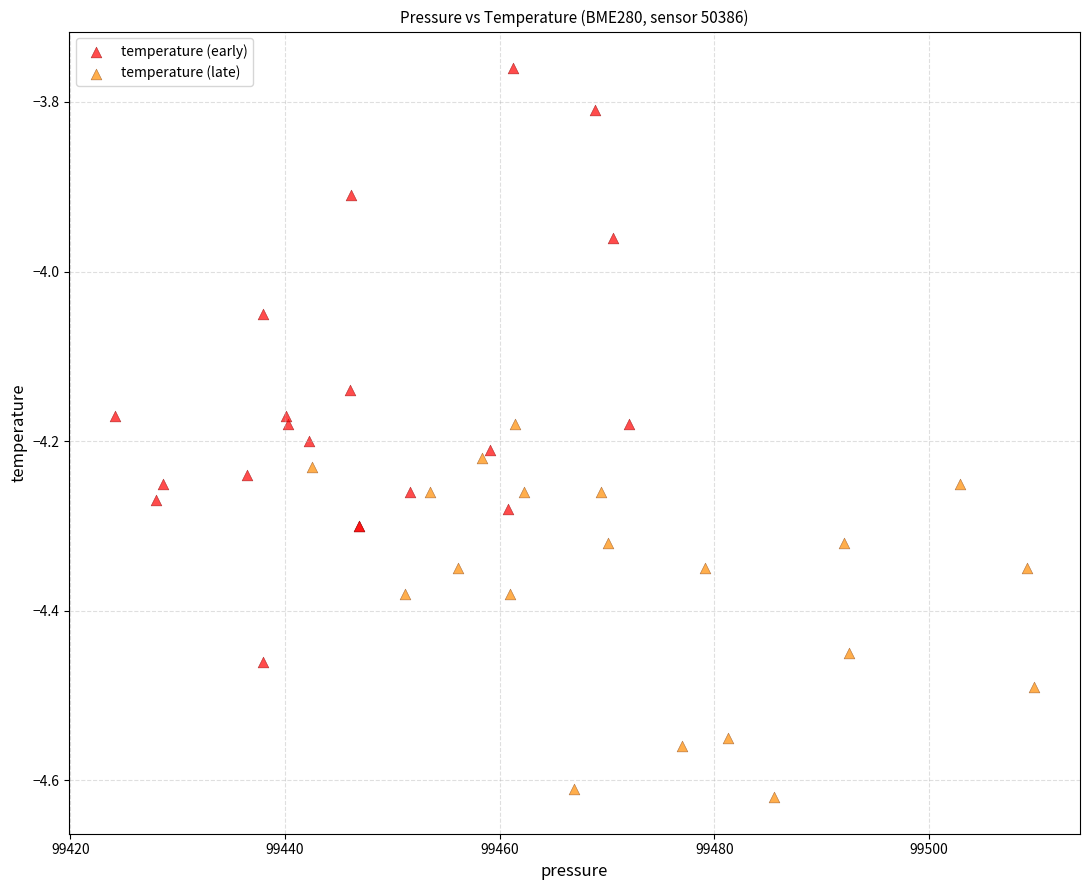

Which series reaches the maximum Y coordinate?

temperature (early)